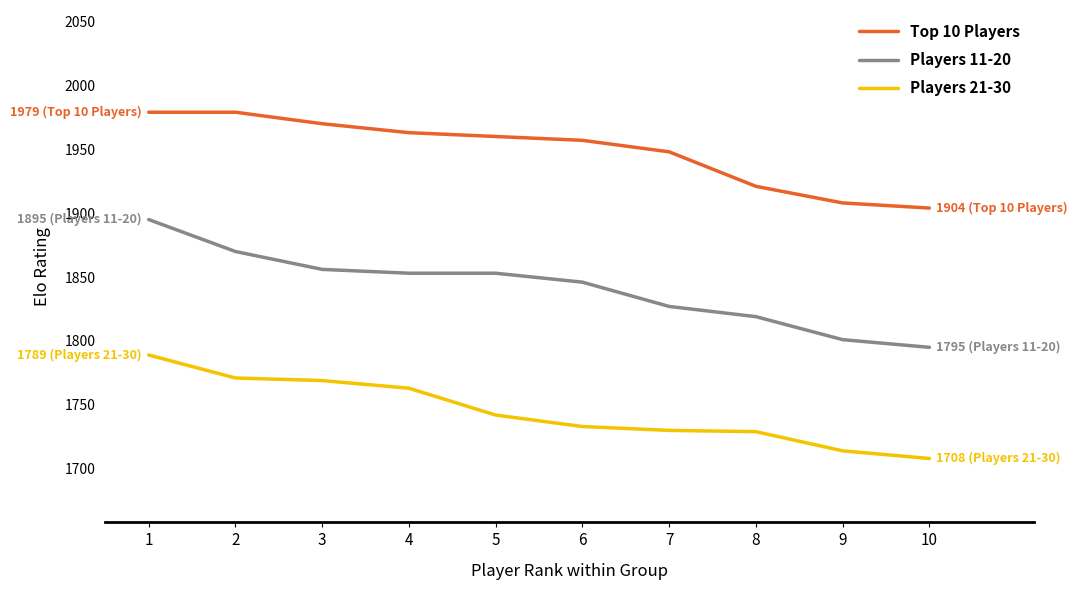

What is the difference between the Top 10 Players values at 10 and 2?

75